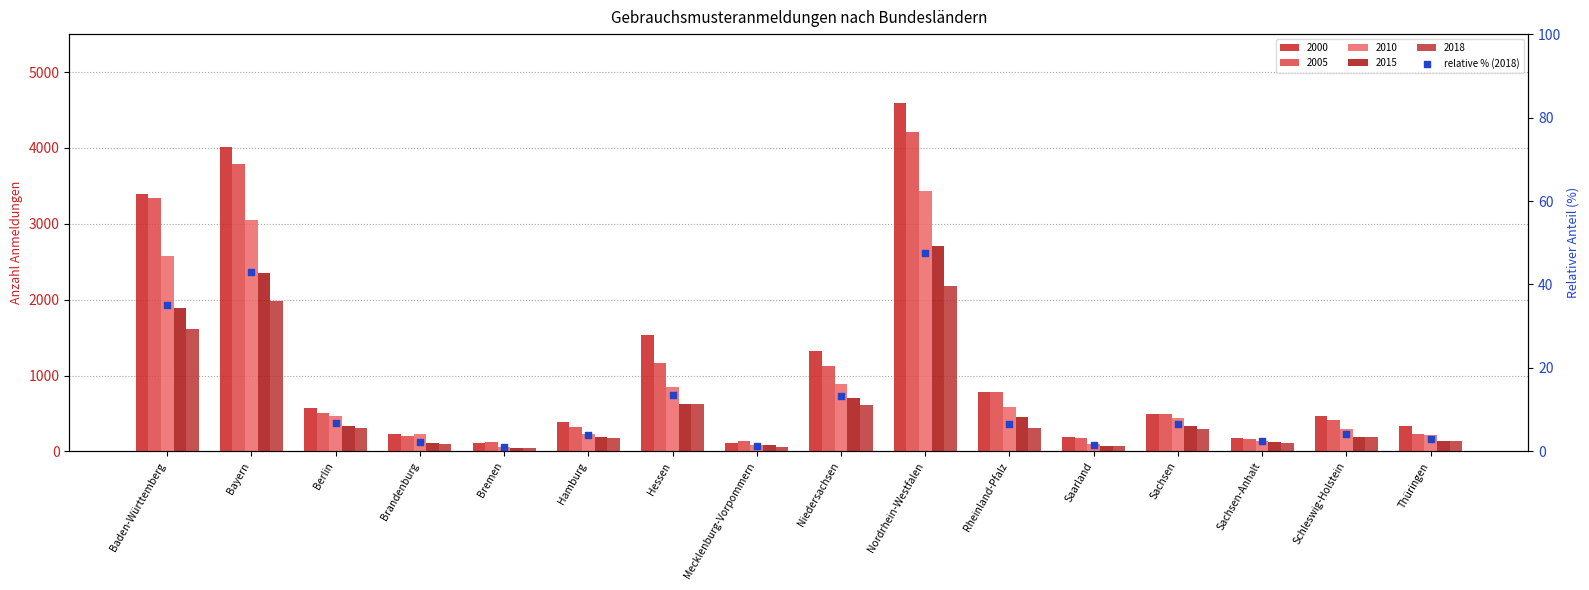

What is the ratio of the value at Nordrhein-Westfalen to the value at Thüringen?

16.1